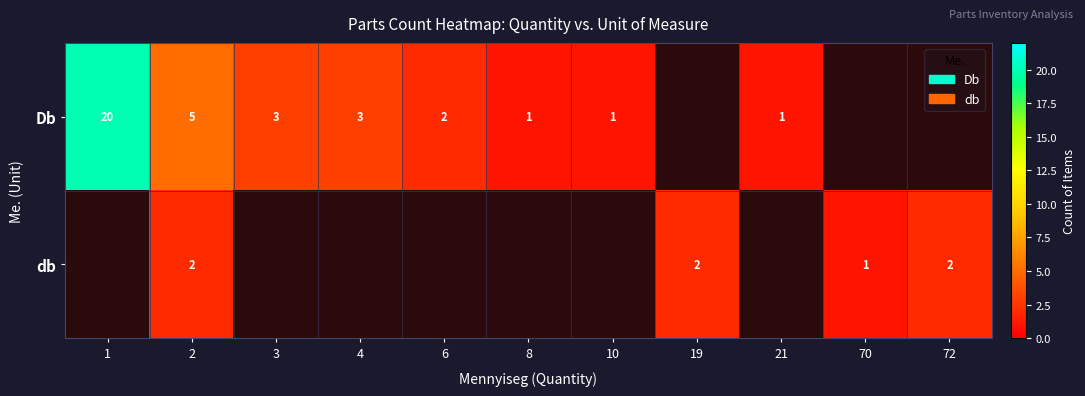

What is the minimum value shown in the chart?

1.0